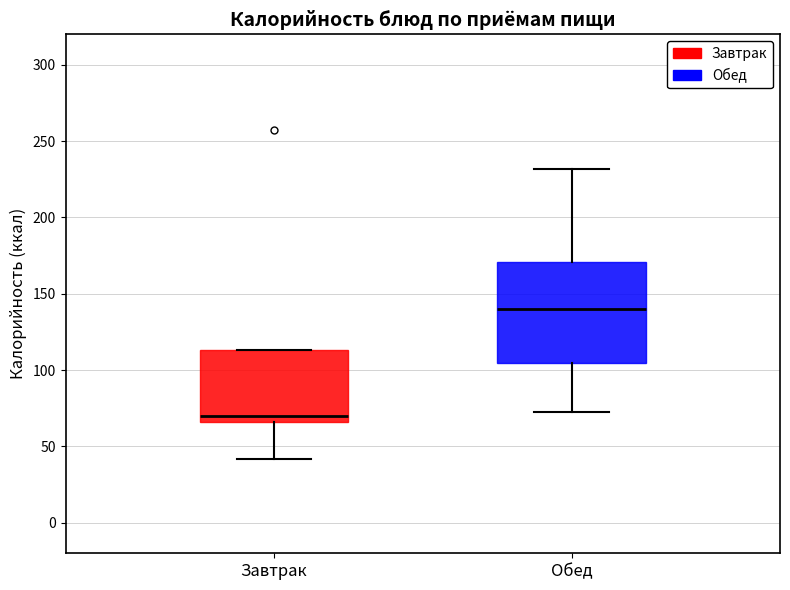

Reading left to right, transcribe this box plot: for each box, give where its median line is, the range the box spans, and where its two whiskers end, as read against the y-axis. The values are not printed on the chart, so give them approximately, as read against the axis.

Завтрак: median 70, box 65 to 115, whiskers 40 to 115
Обед: median 140, box 105 to 170, whiskers 75 to 230